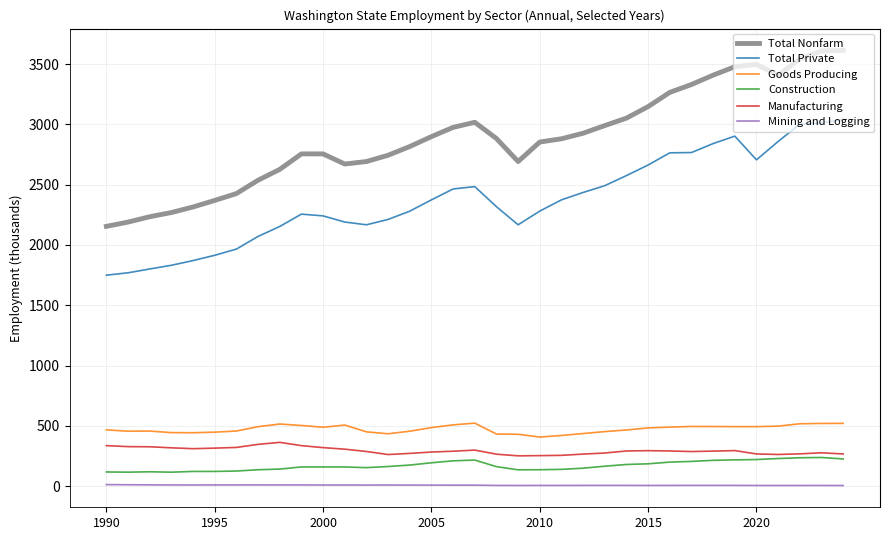

How many values in the Manufacturing series are below 290?

17